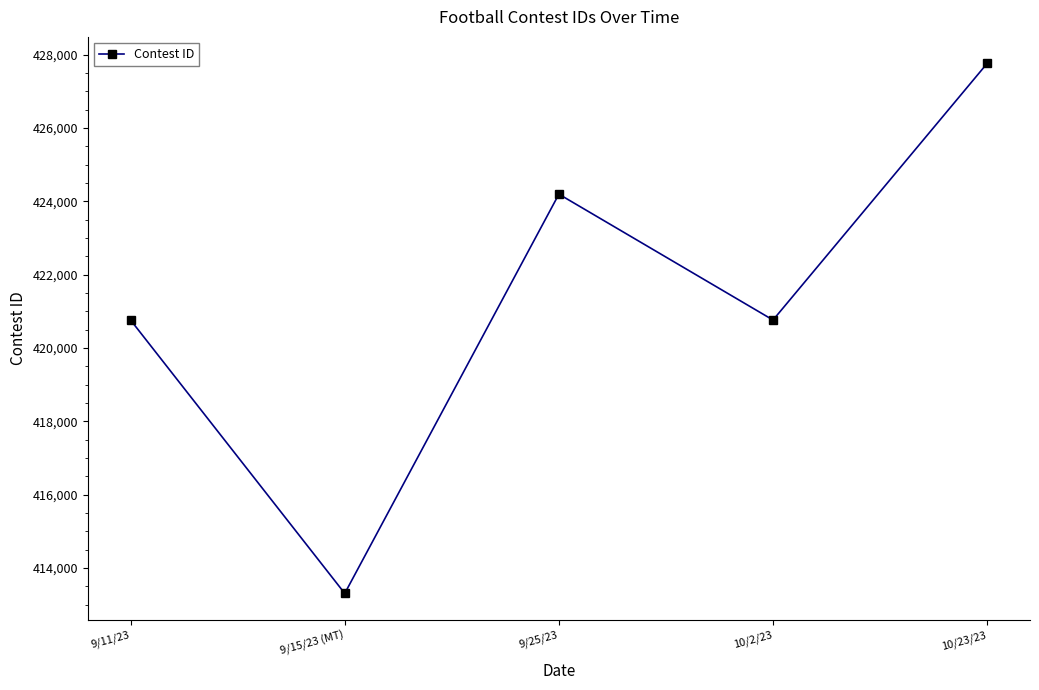

What position from the right is 9/11/23?

5